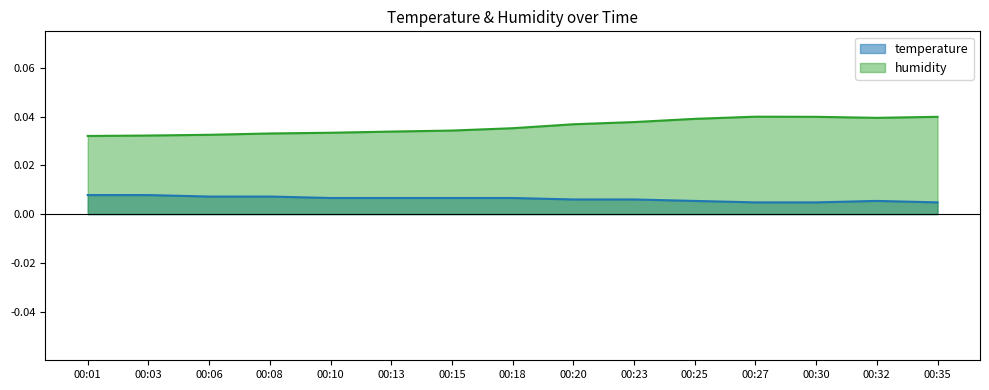

How many interior local valleys does the humidity series have?

1